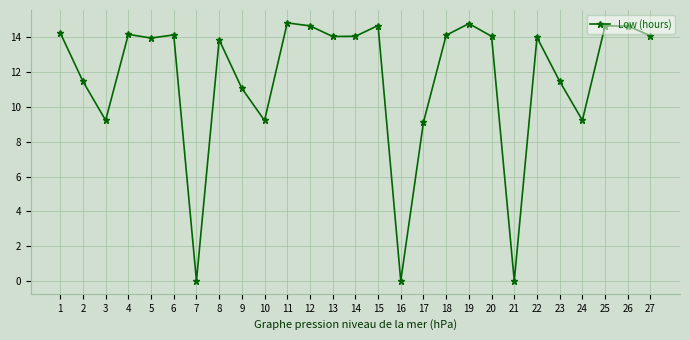

What is the value of the 27th point from the left?

14.1